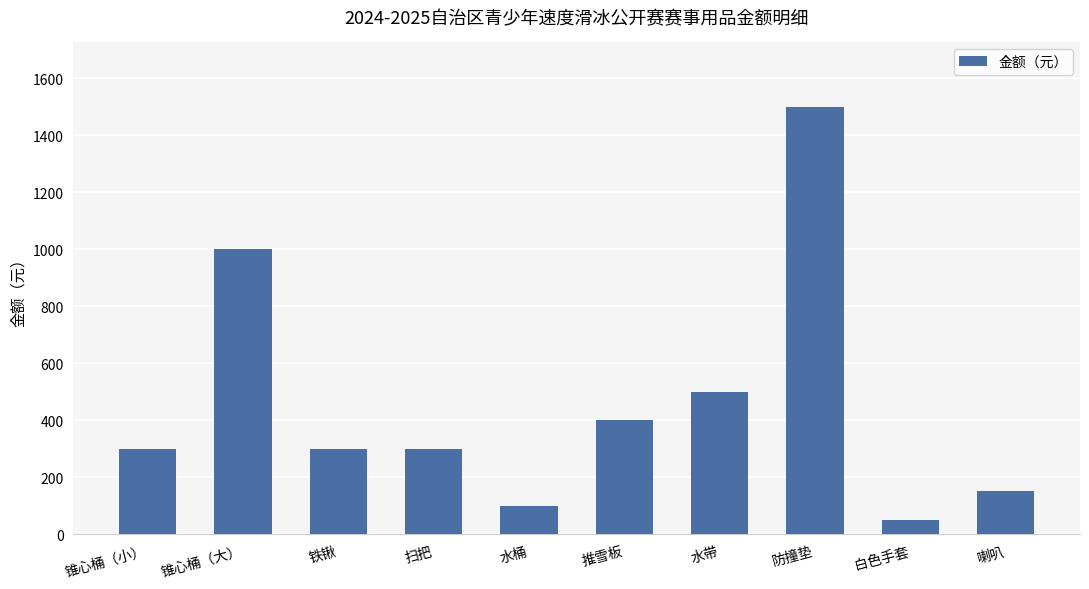

Where is the data nearest to the value 775?

锥心桶（大）